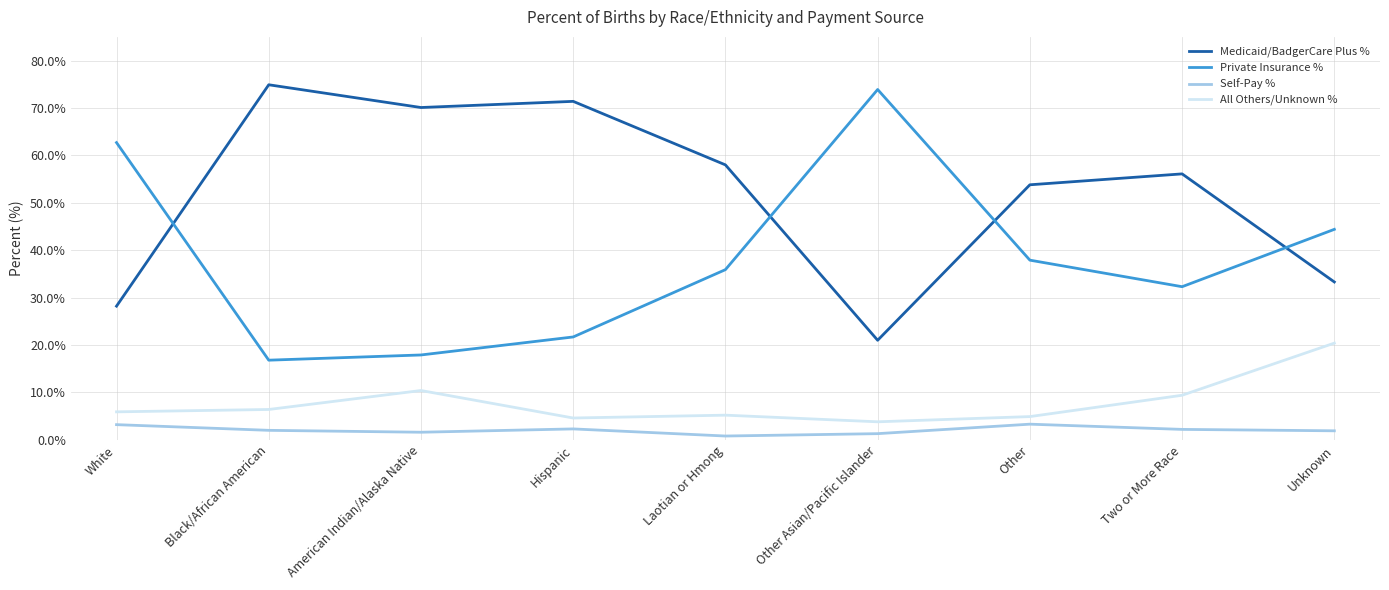

At which category does Private Insurance % reach its first local peak?

Other Asian/Pacific Islander